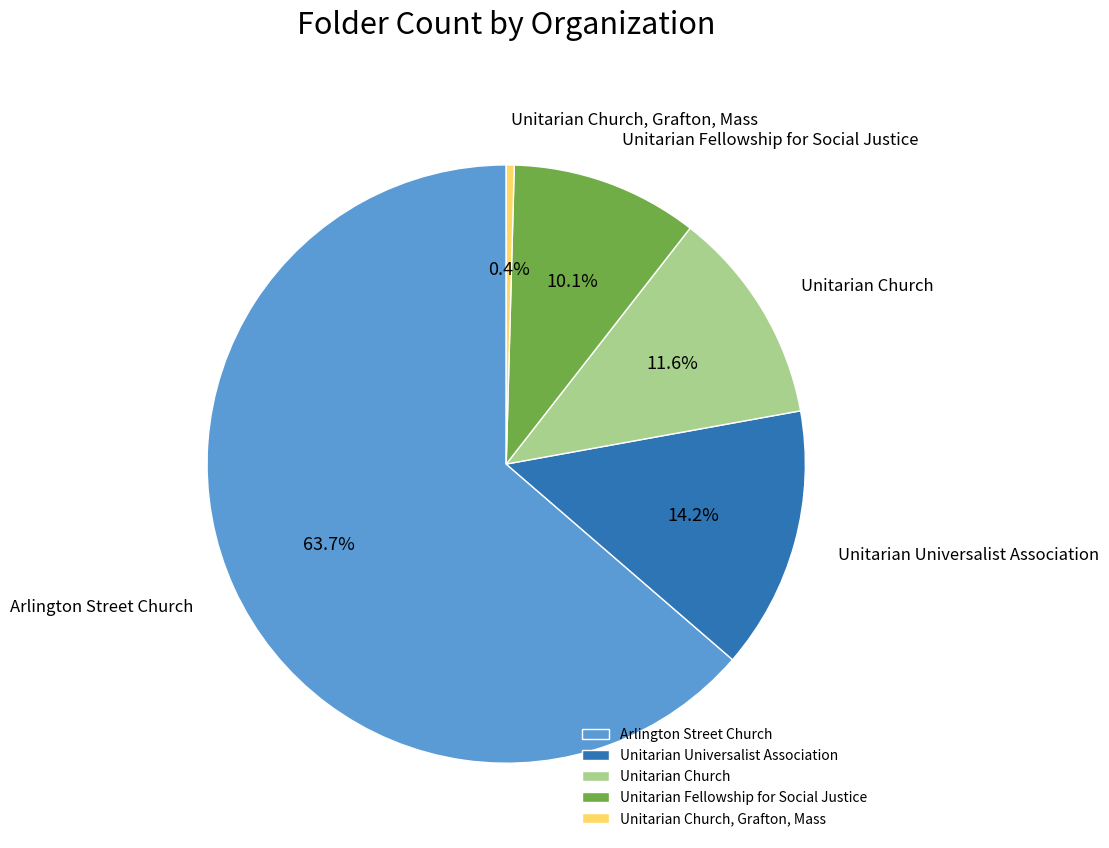

What is the largest slice in the pie chart?

Arlington Street Church